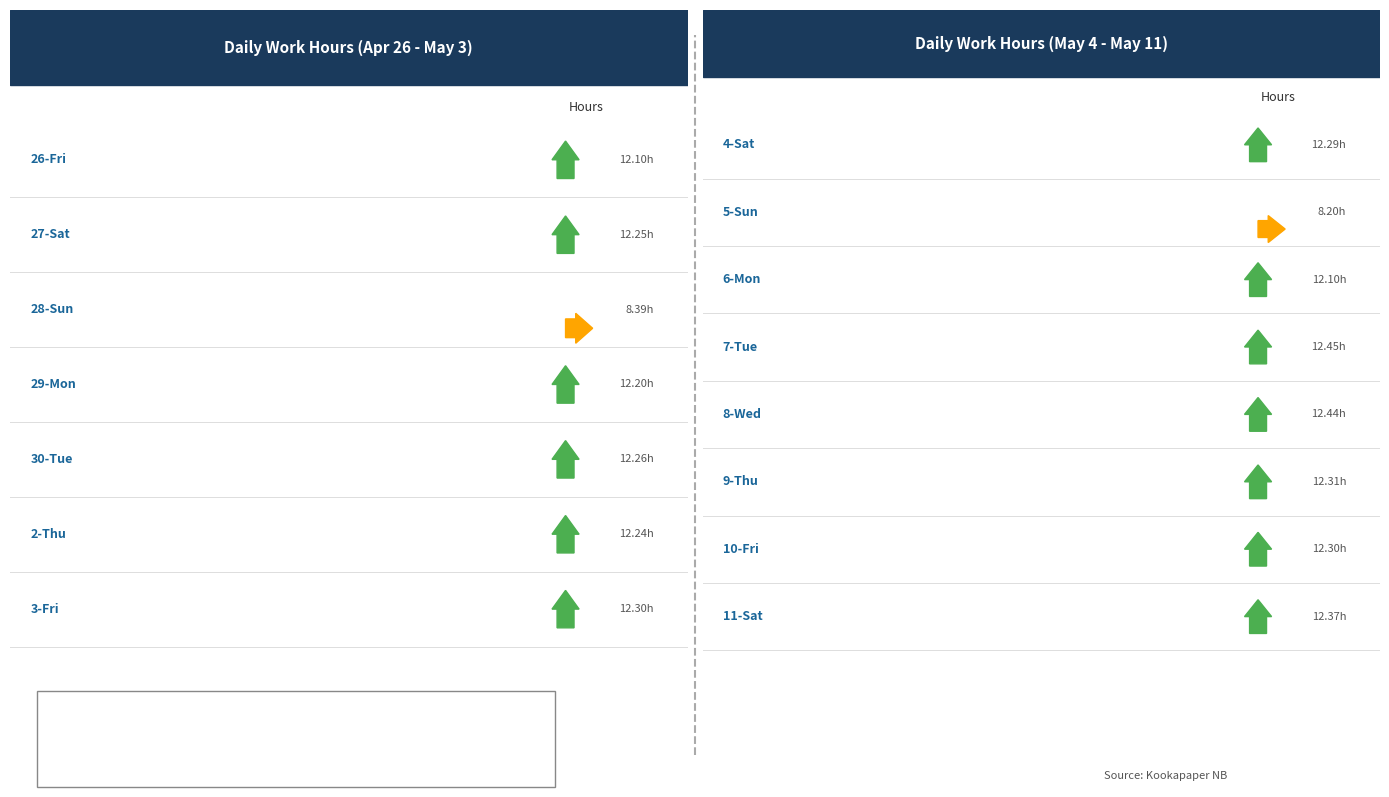

What position from the right is 30-Tue?

11